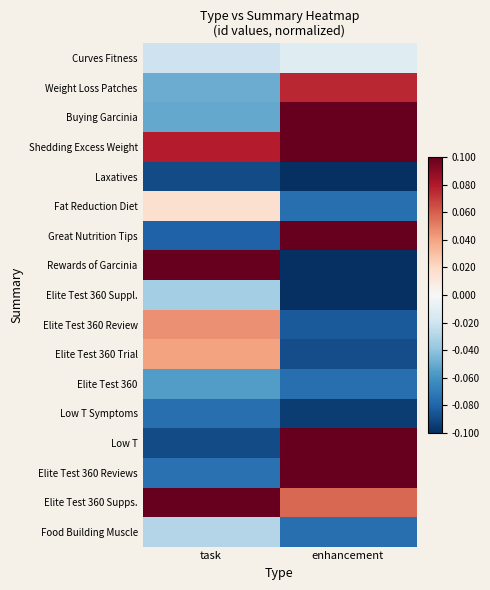

How many series are shown in this chart?

17